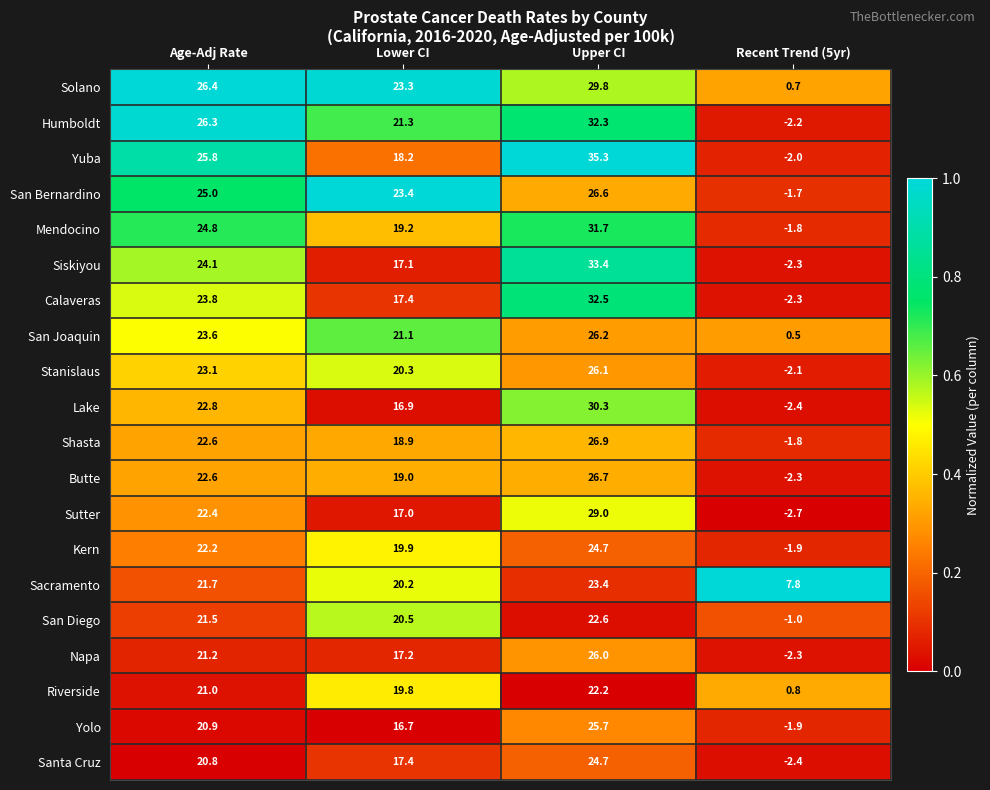

What is the total value across all series at Age-Adj Rate?

462.6